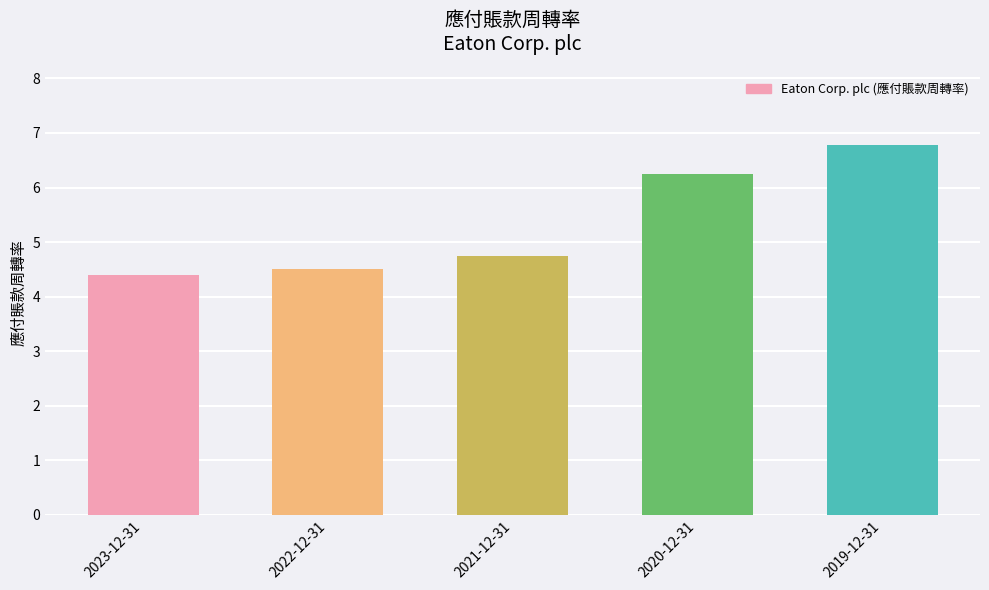

What is the difference between the second highest and second lowest values?

1.7